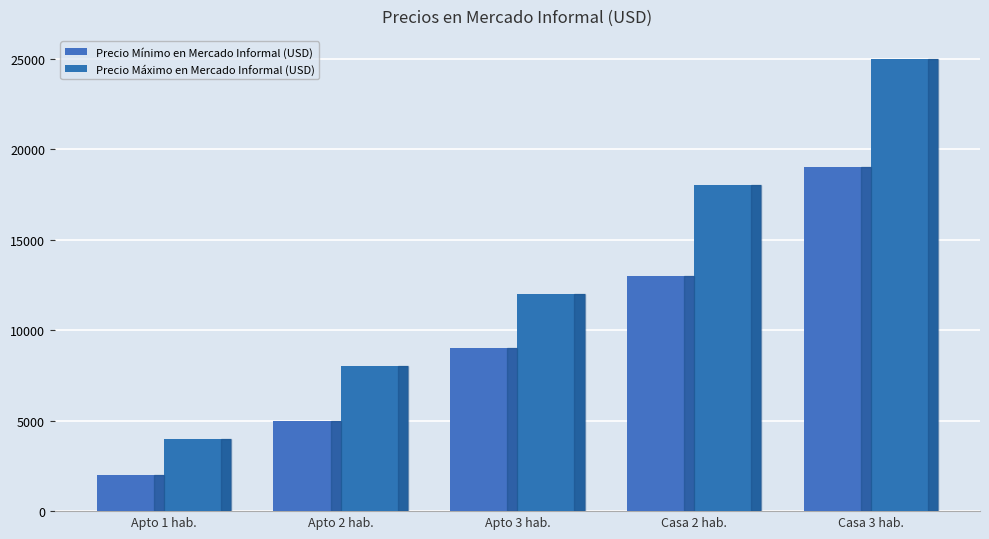

Is it true that Precio Mínimo en Mercado Informal (USD) equals 5724 at Apto 3 hab.?

False